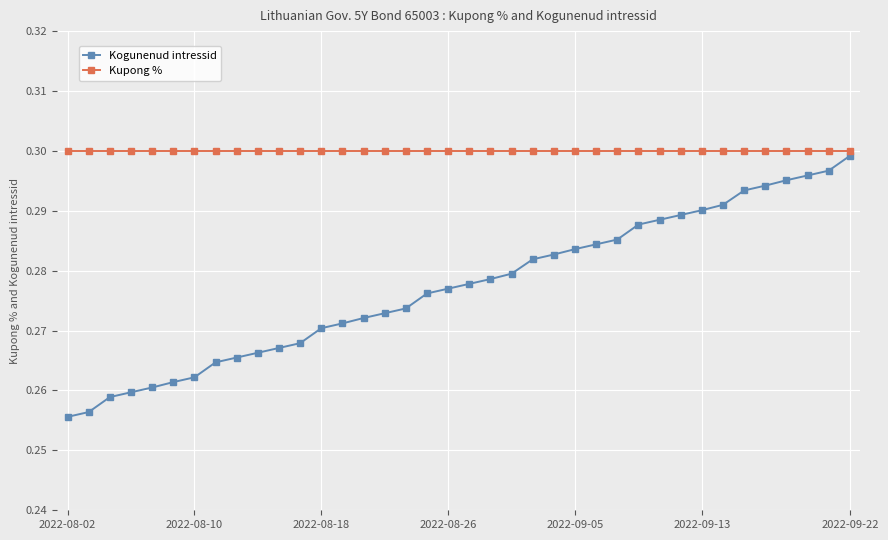

Rank the series by their average value, from highest to lowest.

Kupong %, Kogunenud intressid